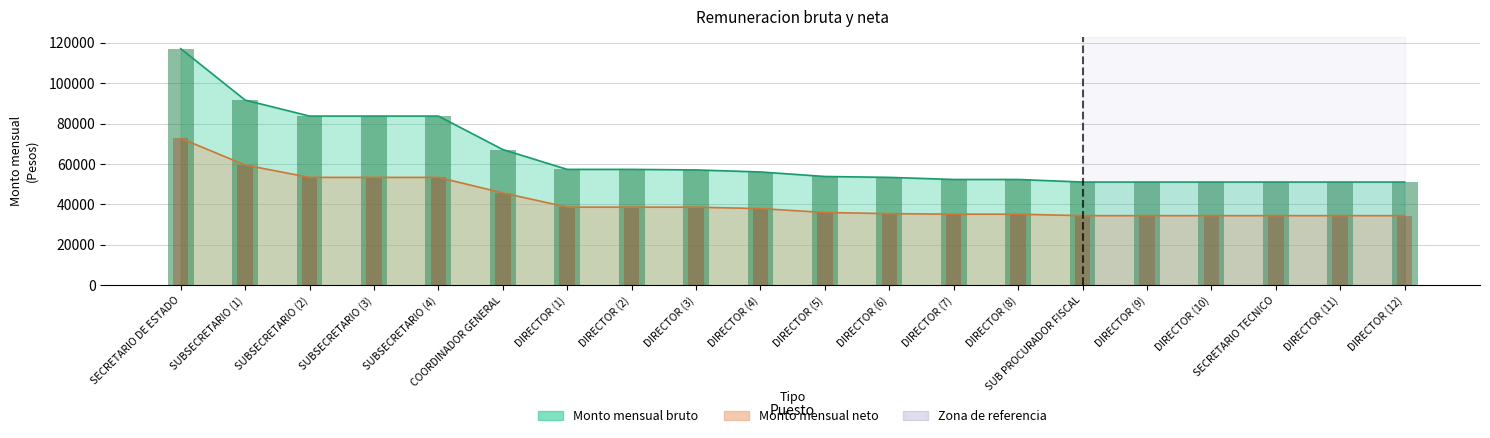

Where is Monto mensual bruto nearest to the value 84106?

SUBSECRETARIO (2)